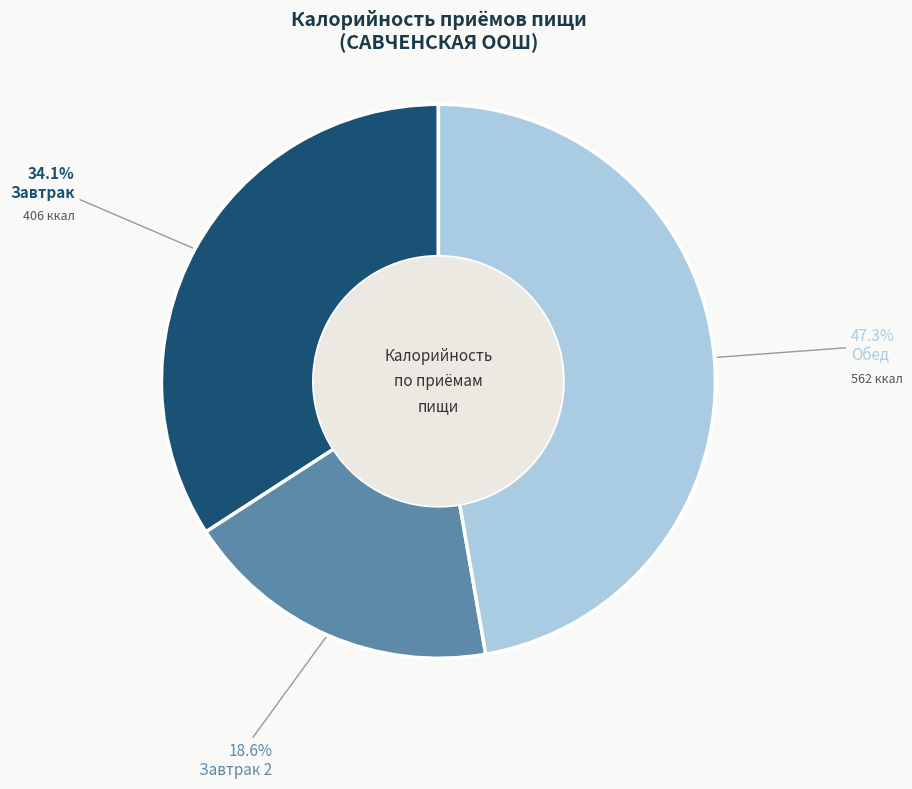

Which has a higher value, Обед or Завтрак 2?

Обед